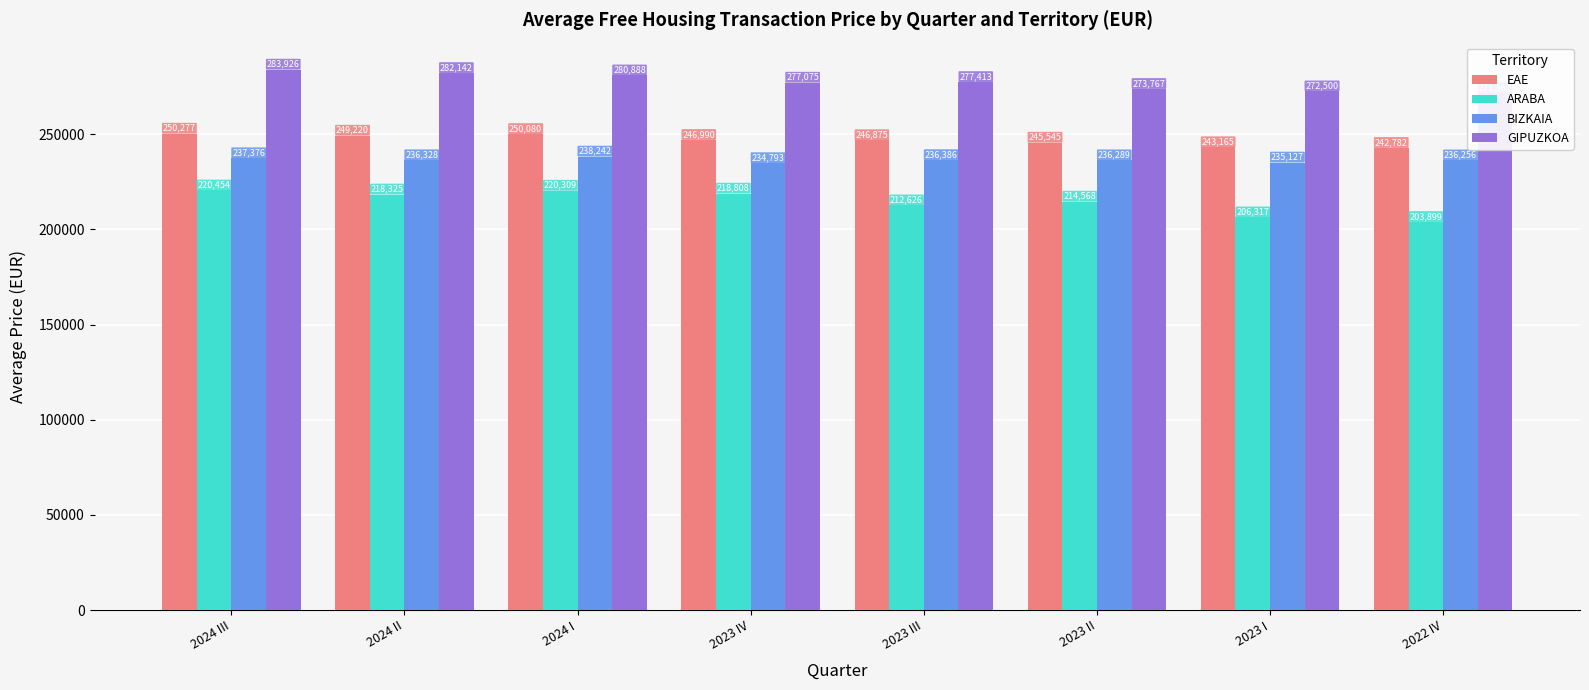

What is the spread (max minus min) of values at 2023 III?

64787